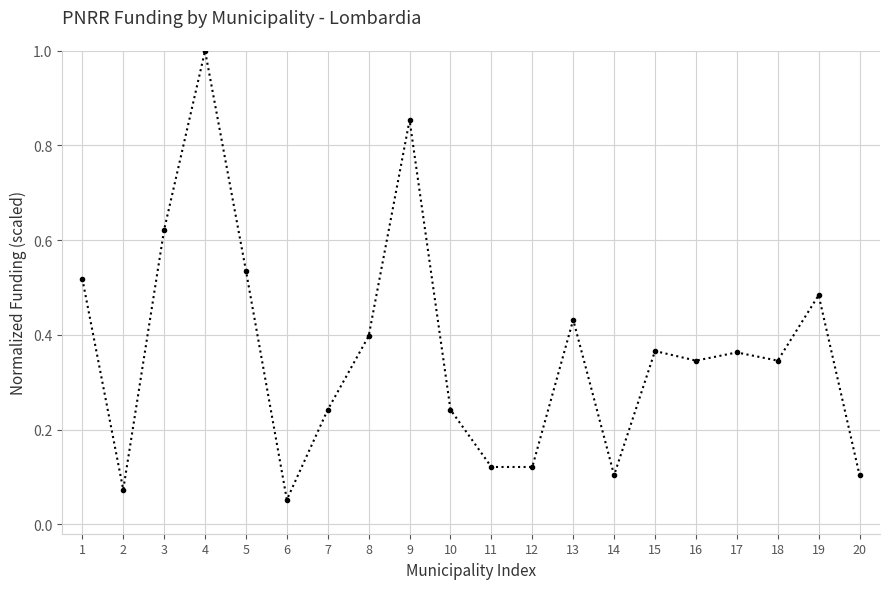

At which category does the data reach its first local peak?

4